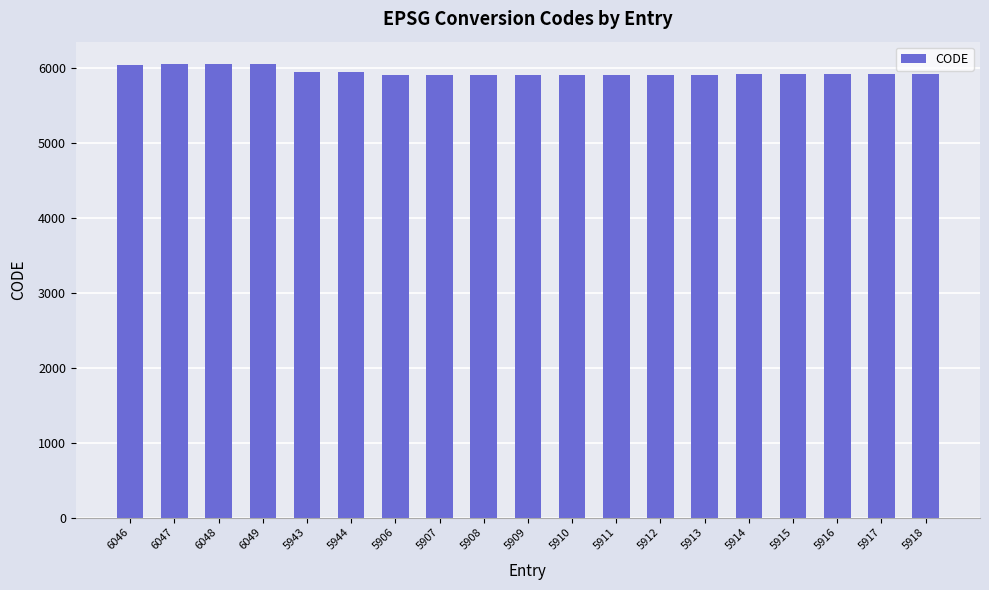

The chart shows a value of 6049 at 6049. True or false?

True